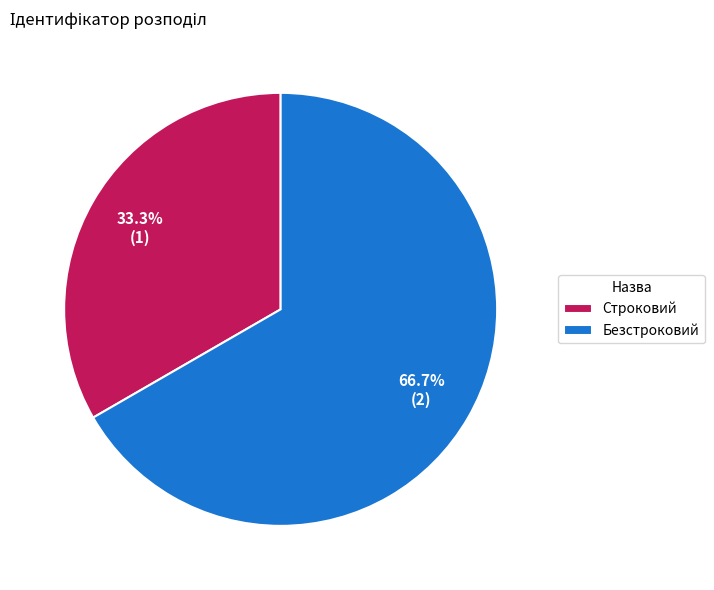

Does any single category account for the majority?

Yes